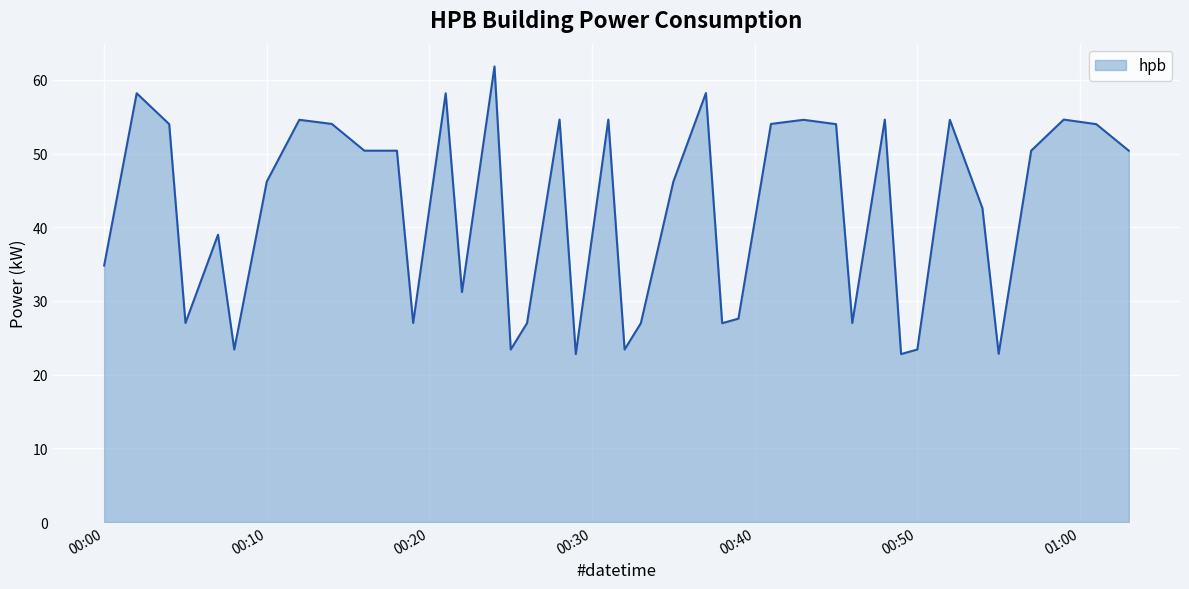

What is the maximum value shown in the chart?

61.8